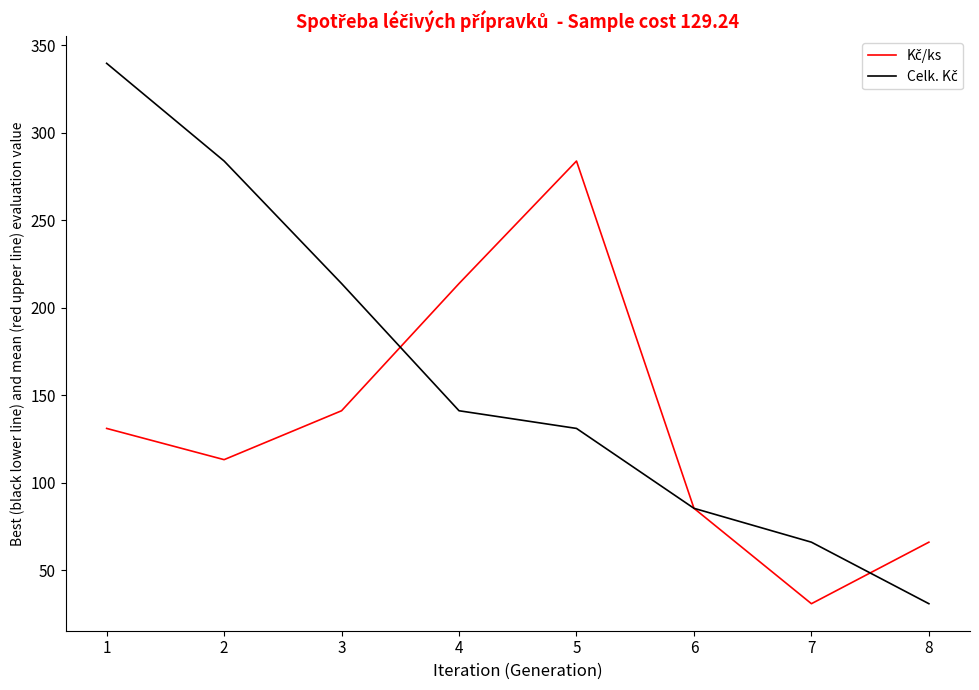

What is the difference between the highest and lowest values at 2?

170.7